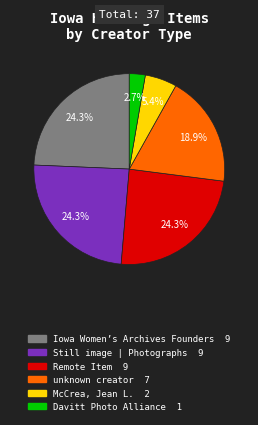

Is there any slice that represents more than half of the pie?

No